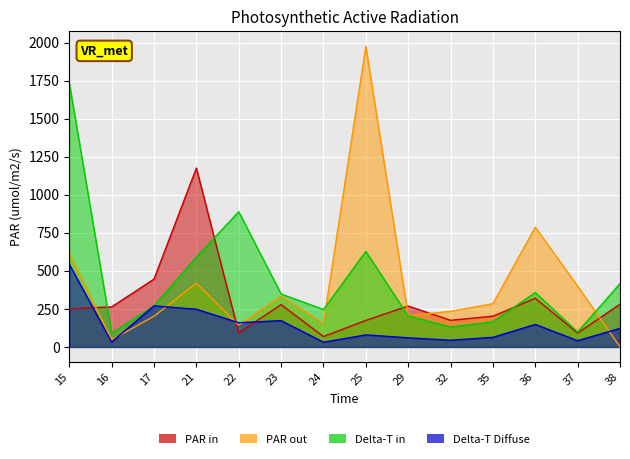

True or false: PAR out has a value of 279 at 21.

False